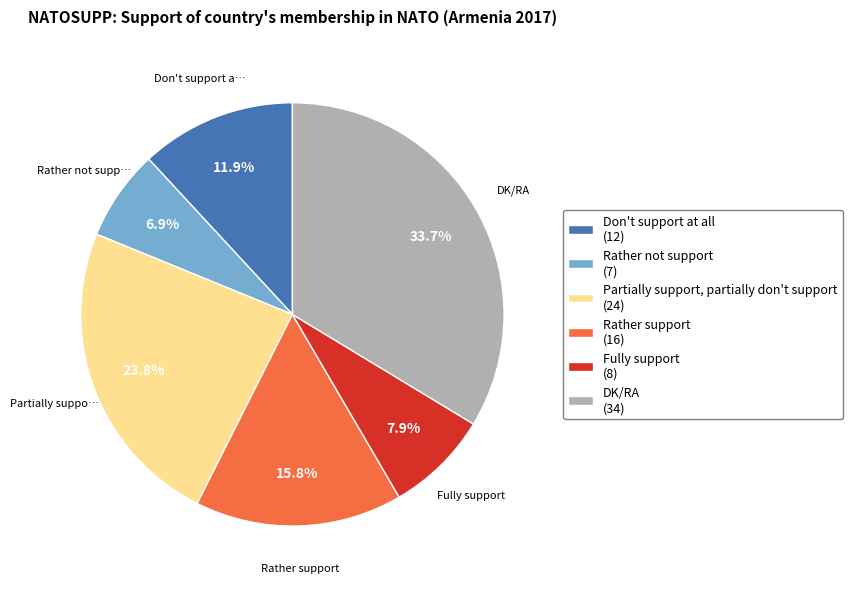

Count the number of slices in the pie.

6